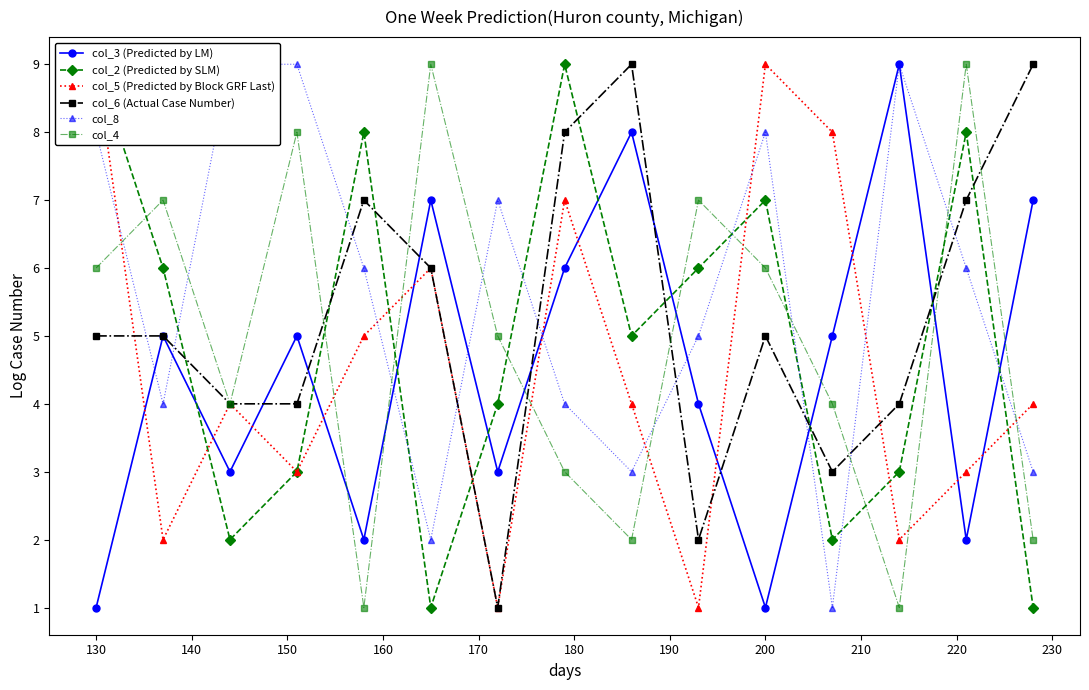

The col_6 (Actual Case Number) series shows 5 at 200. True or false?

True